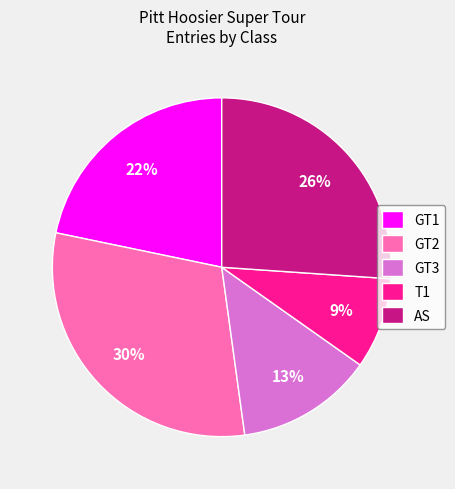

To the nearest percent, what is the combined percentage of AS and T1?

35%